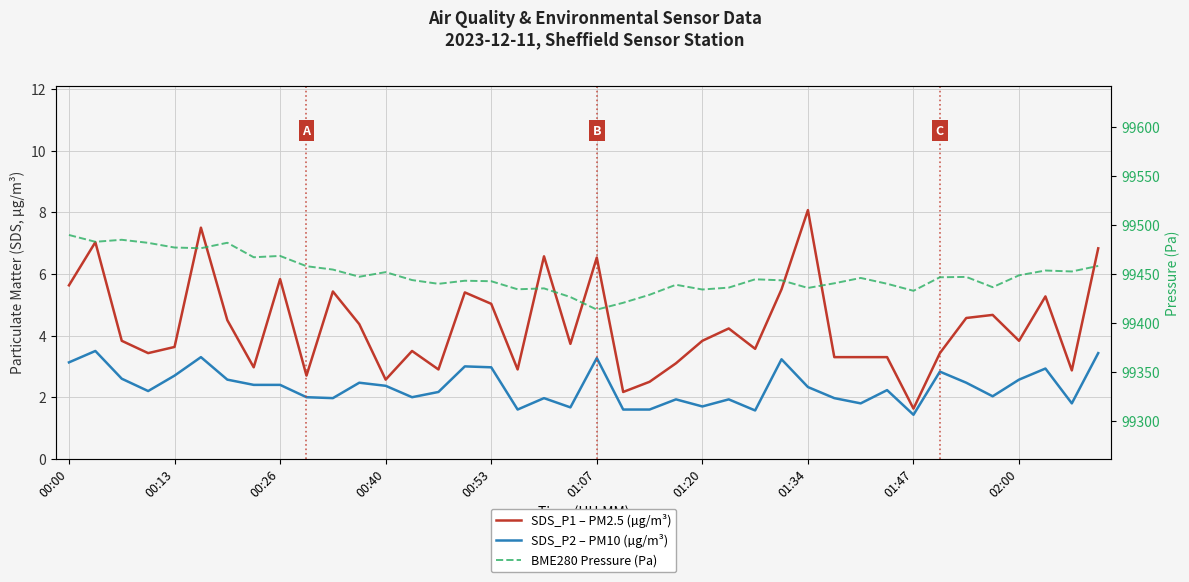

Rank the series at 22 from lowest to highest value.

SDS_P2 – PM10 (µg/m³), SDS_P1 – PM2.5 (µg/m³), BME280 Pressure (Pa)